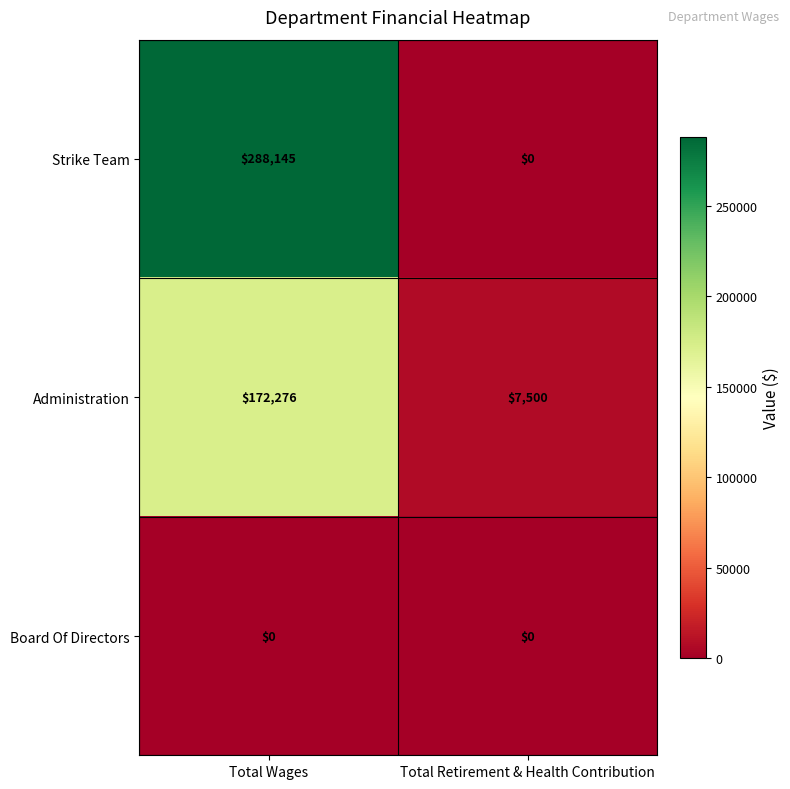

At which category is the sum across all series the highest?

Total Wages